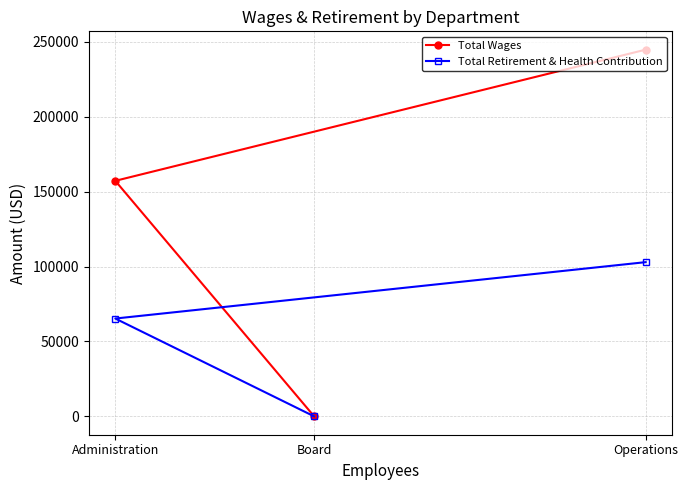

What is the label of the 2nd point from the right?

Board